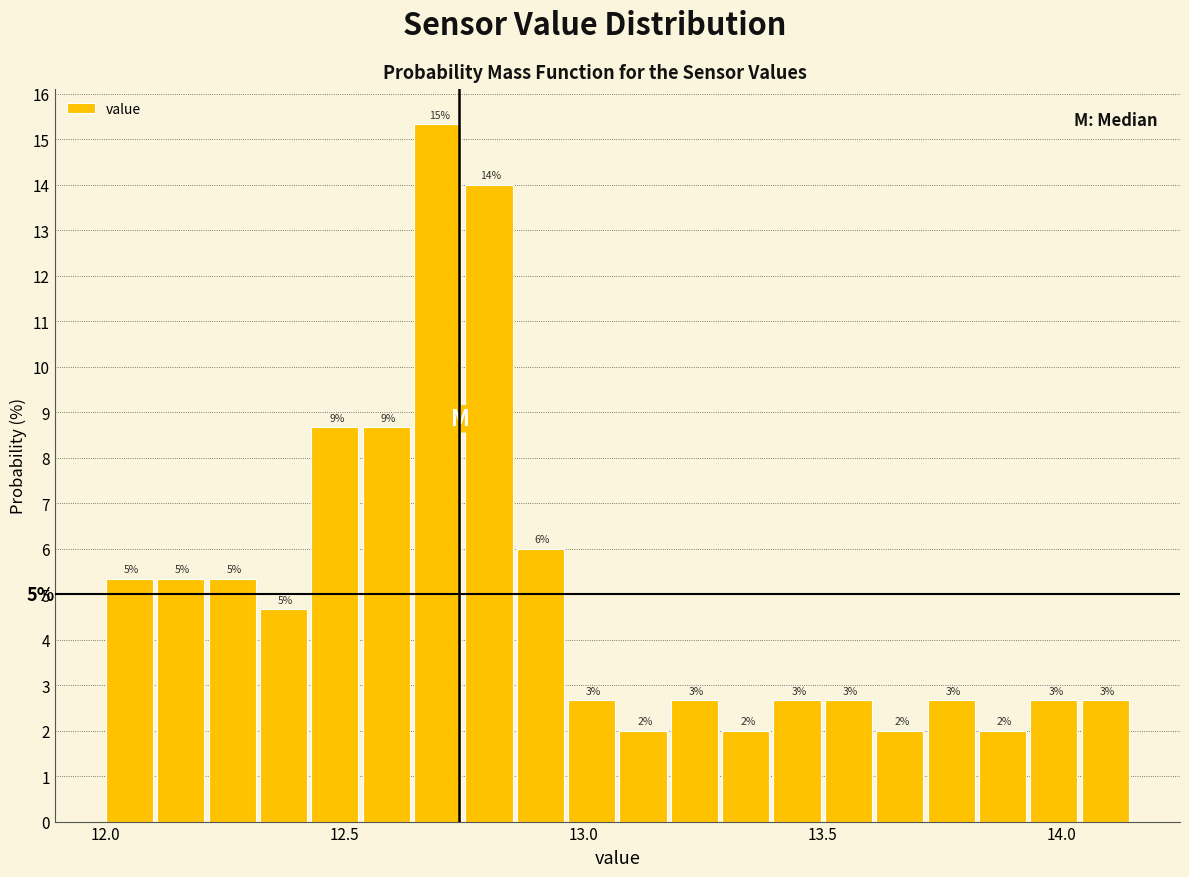

Read against the x-axis, roughly where is the centre of the tallest bar?

12.70